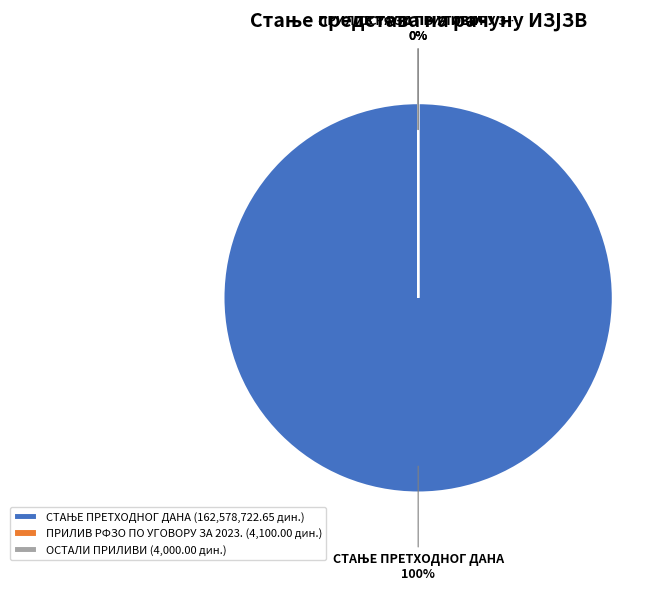

Count the number of slices in the pie.

3